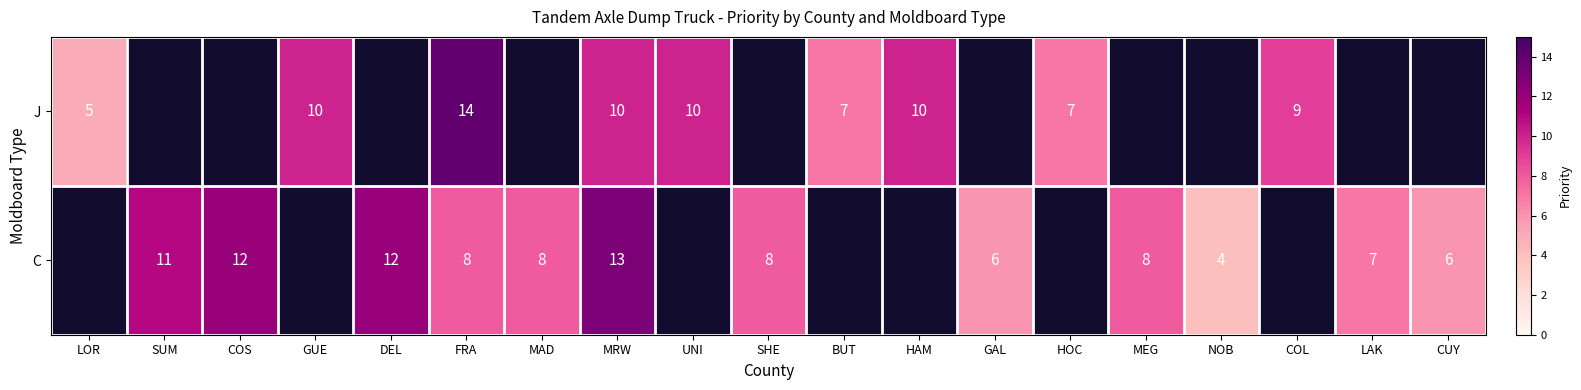

Which category has the highest value across all series?

FRA